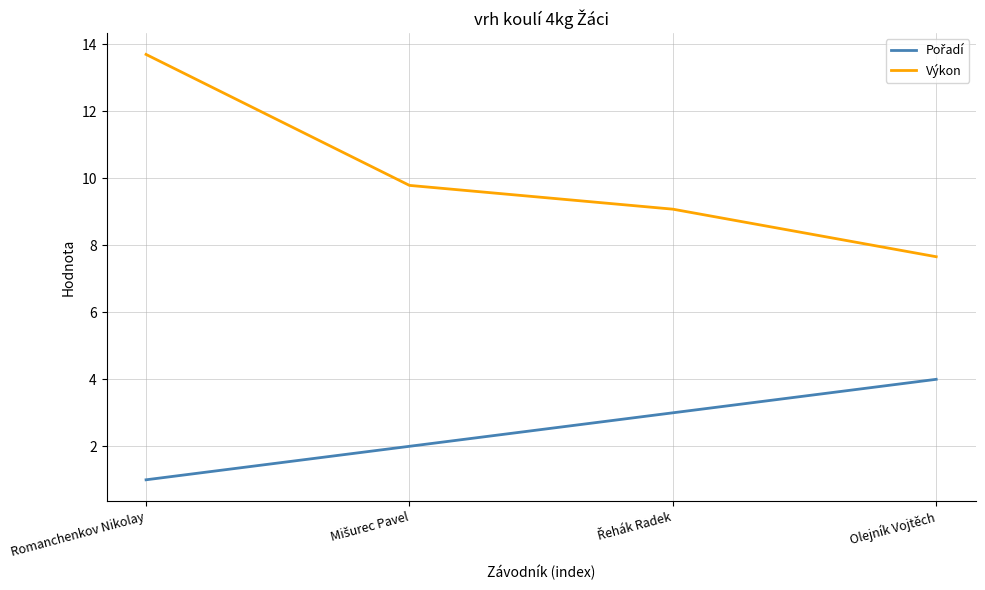

What is the difference between the maximum and minimum values in the Výkon series?

6.0